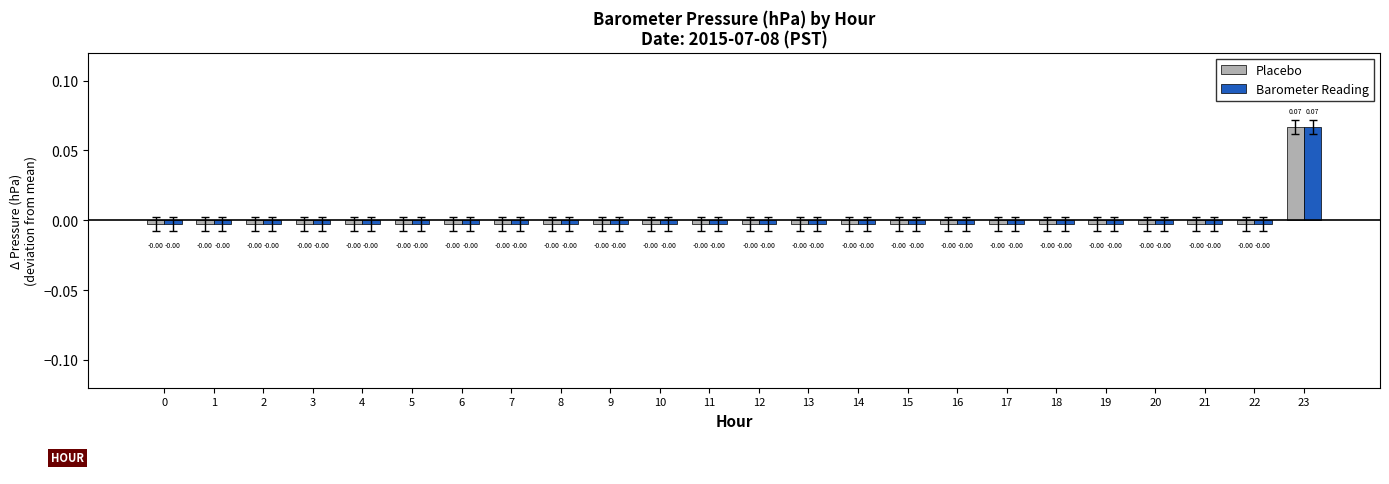

At which category is the sum across all series the highest?

23